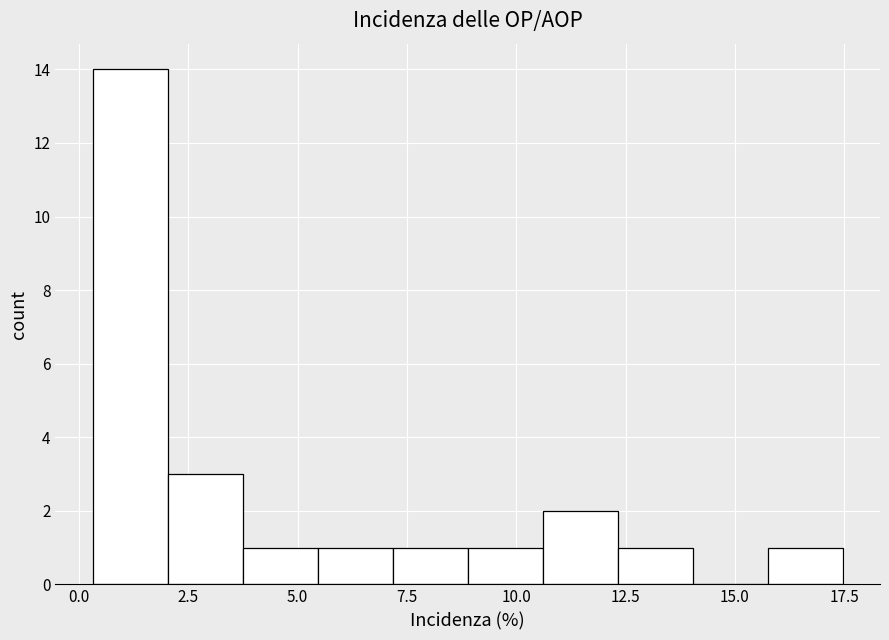

Around what value on the x-axis is the tallest bar? Give the approximate position of its centre, as read against the axis.

1.0